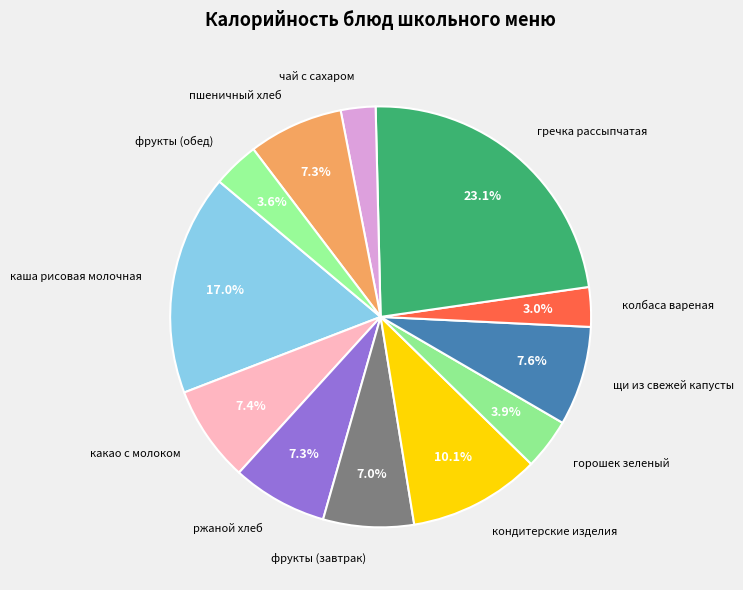

Does any single category account for the majority?

No